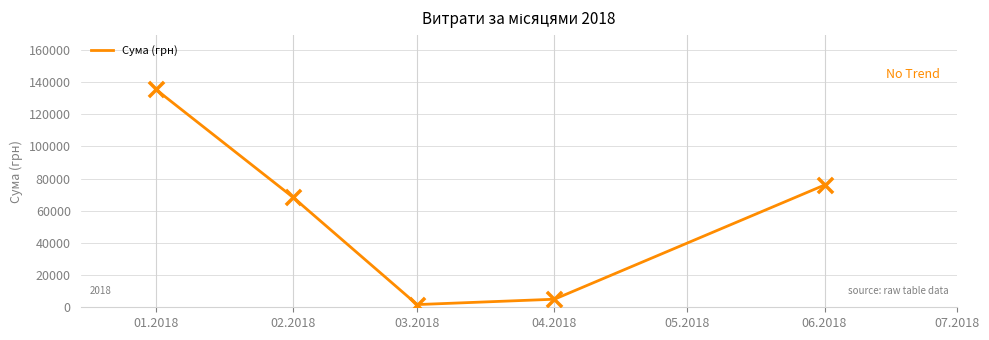

What is the change in value from 01.2018 to 04.2018?

-130439.3